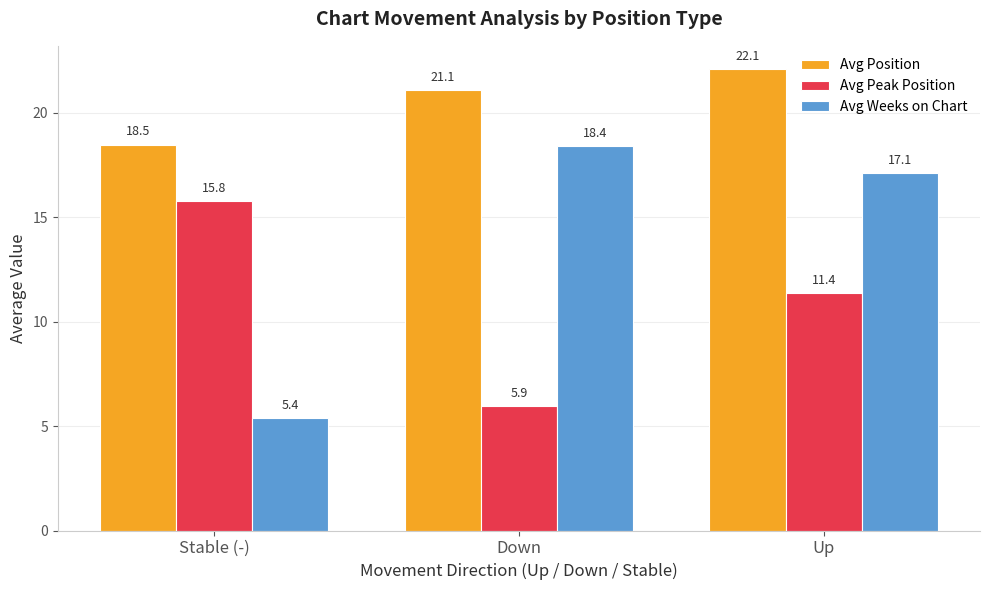

Is it true that Avg Weeks on Chart equals 5.4 at Stable (-)?

True